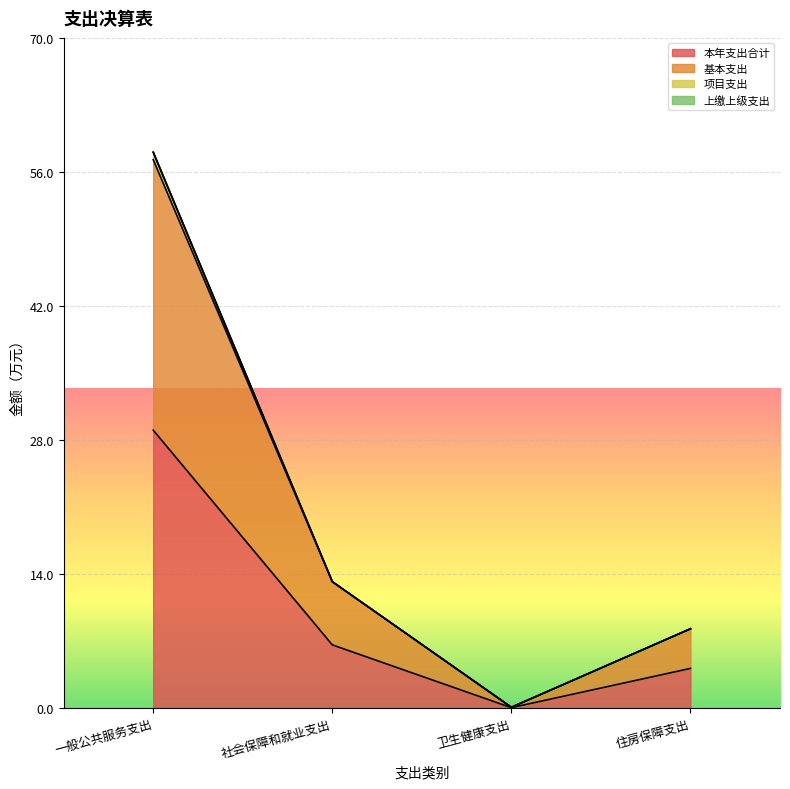

Between 社会保障和就业支出 and 卫生健康支出, which is larger?

社会保障和就业支出